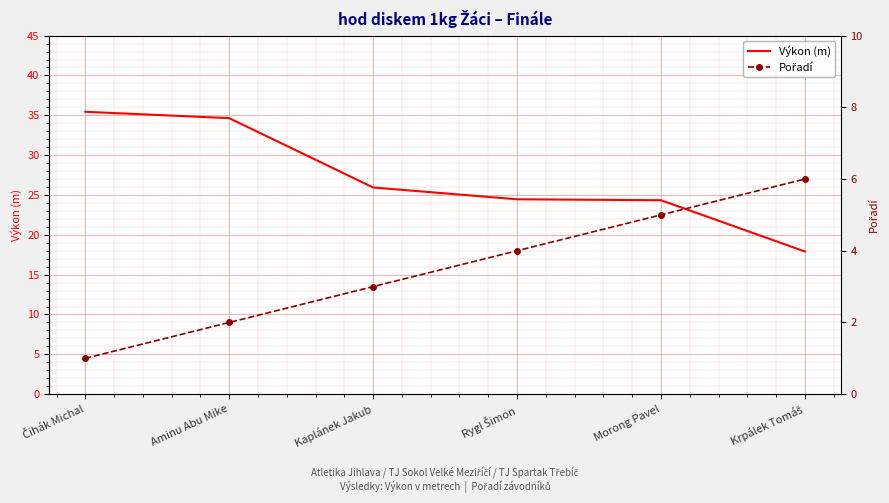

True or false: Pořadí has more than 2 points higher than both neighbors.

False